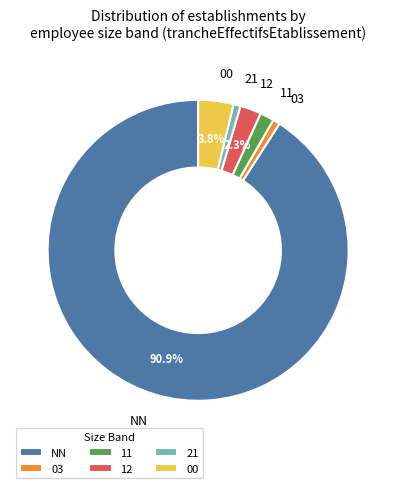

How many slices are in this pie chart?

6